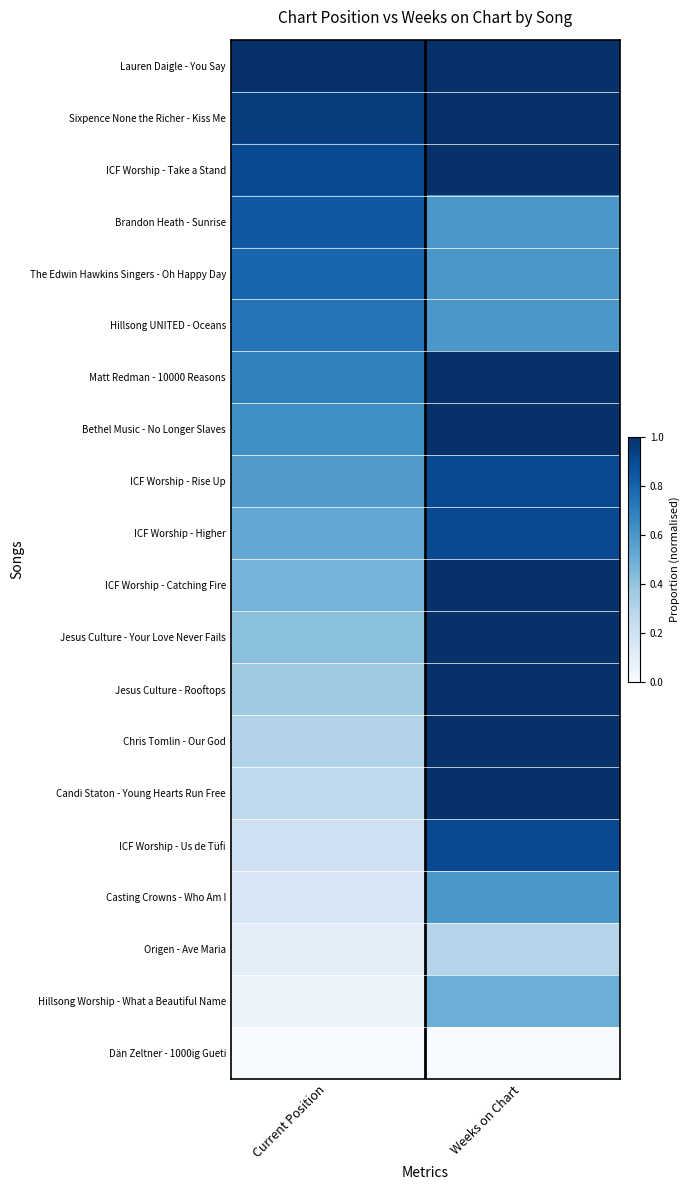

What is the spread (max minus min) of values at Weeks on Chart?

1.0